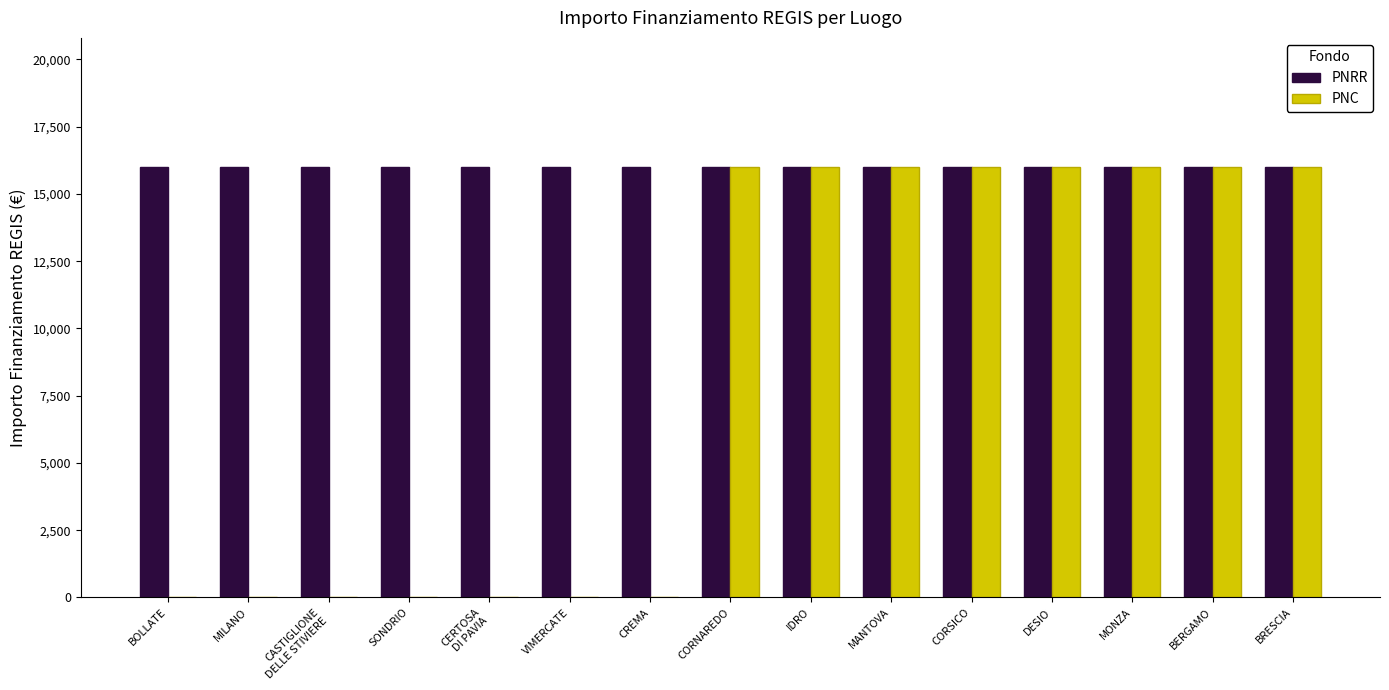

How many groups of bars are there?

15